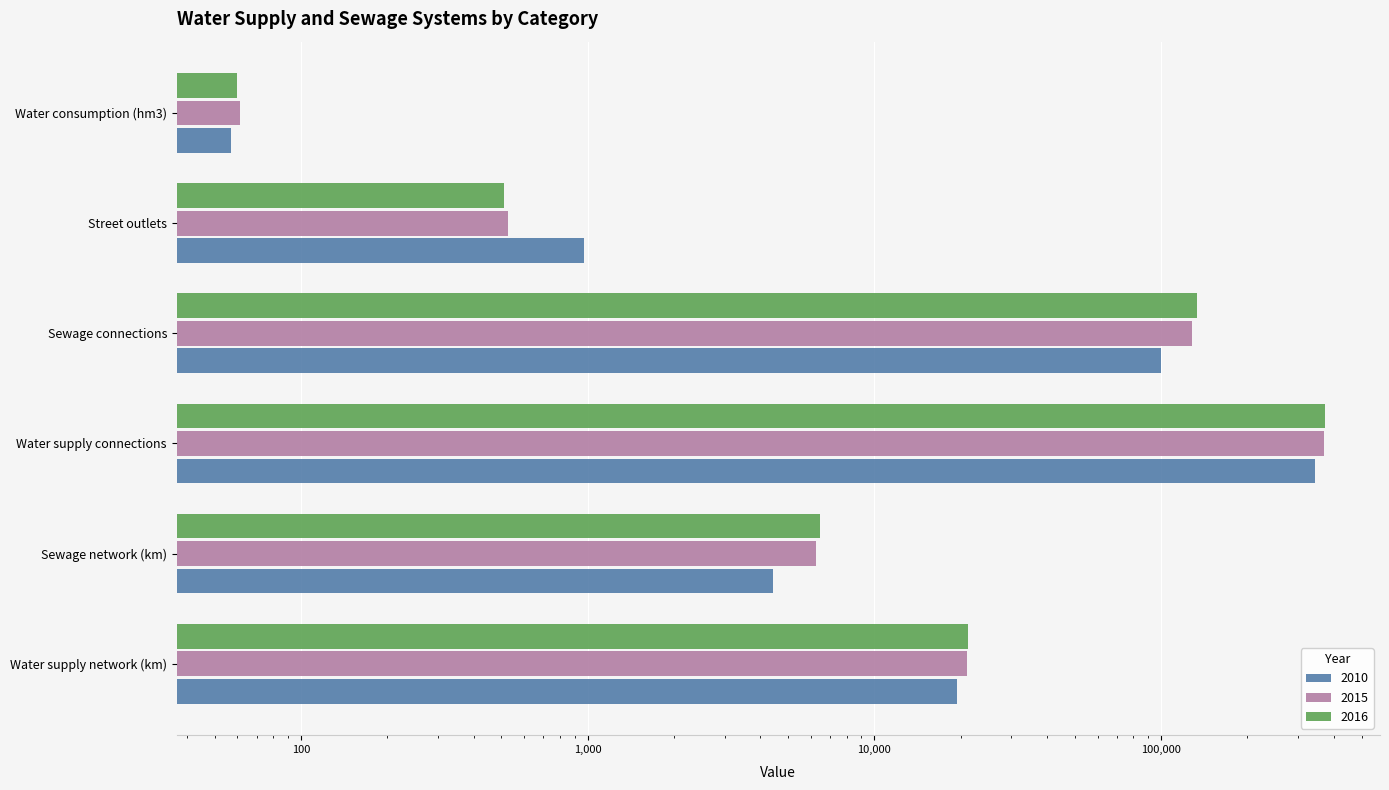

What is the difference between the maximum and minimum values in the 2016 series?

373659.2